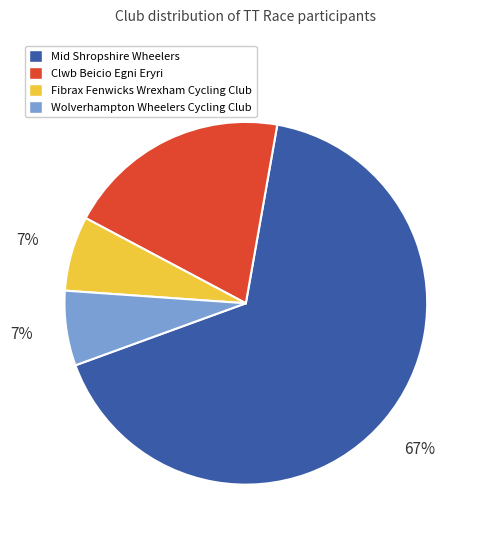

Is the sum of Wolverhampton Wheelers Cycling Club and Fibrax Fenwicks Wrexham Cycling Club greater than half?

No